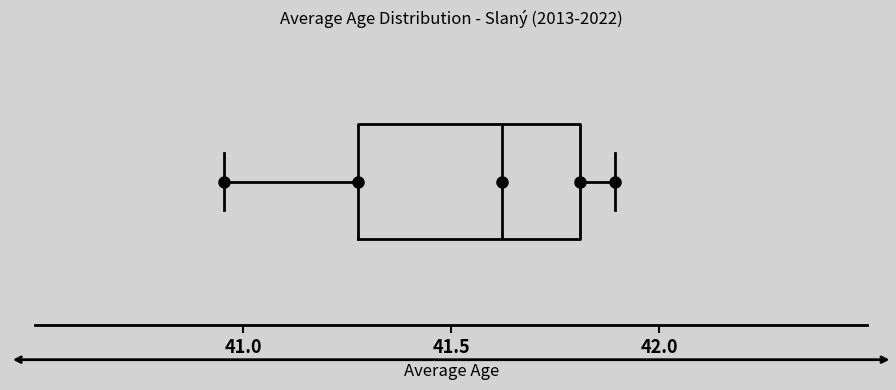

Where does the median line of the box sit on the x-axis? The values are not printed on the chart, so give them approximately, as read against the axis.

41.60